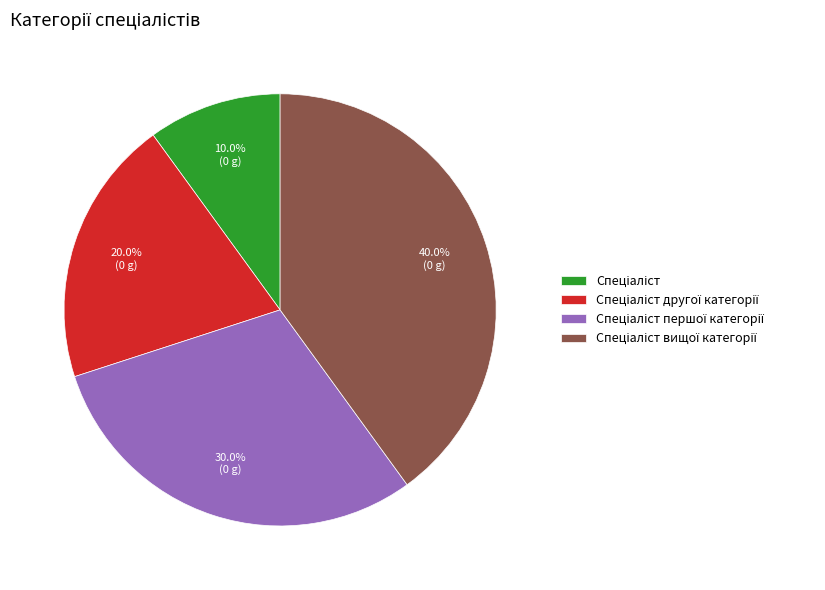

Is there a majority slice in this chart?

No